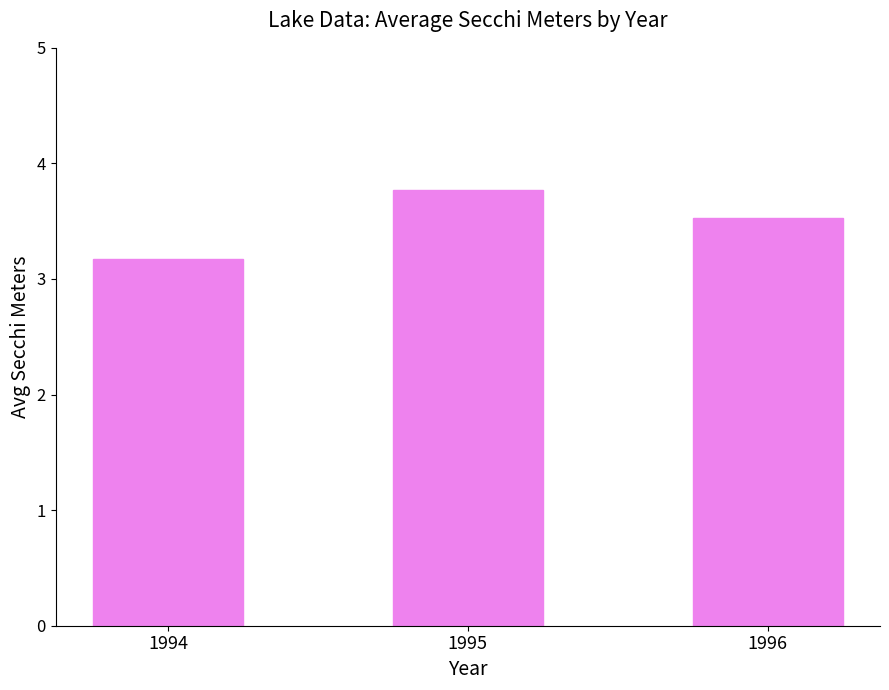

Reading left to right, list all the values displayed in this chart.

1994=3.2	1995=3.8	1996=3.5